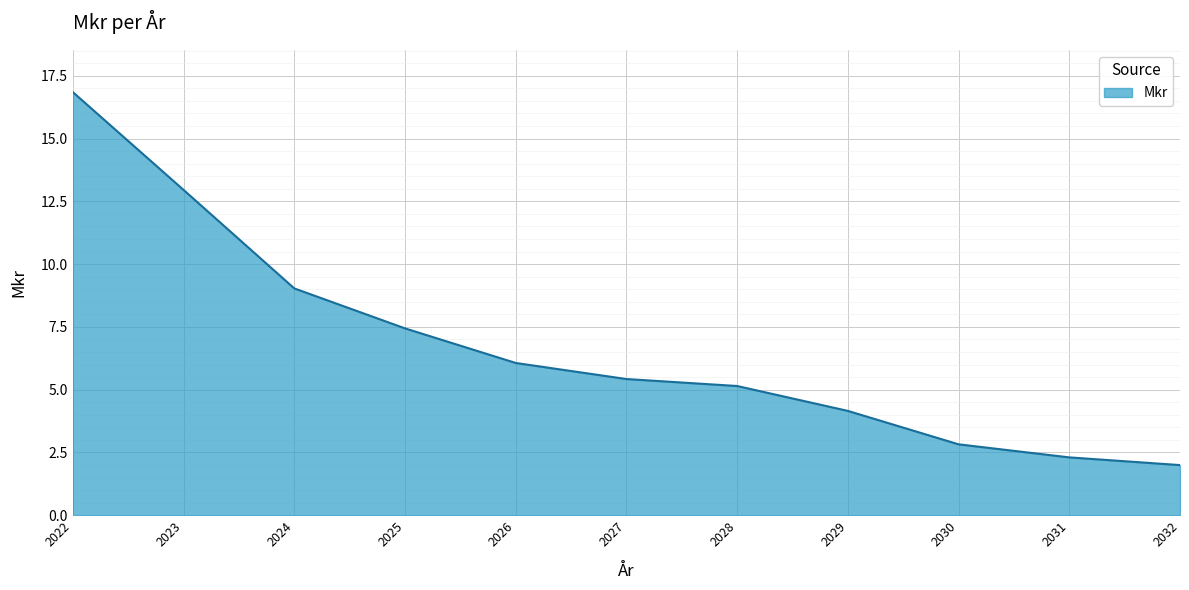

The value at 2028 is 3.0. True or false?

False